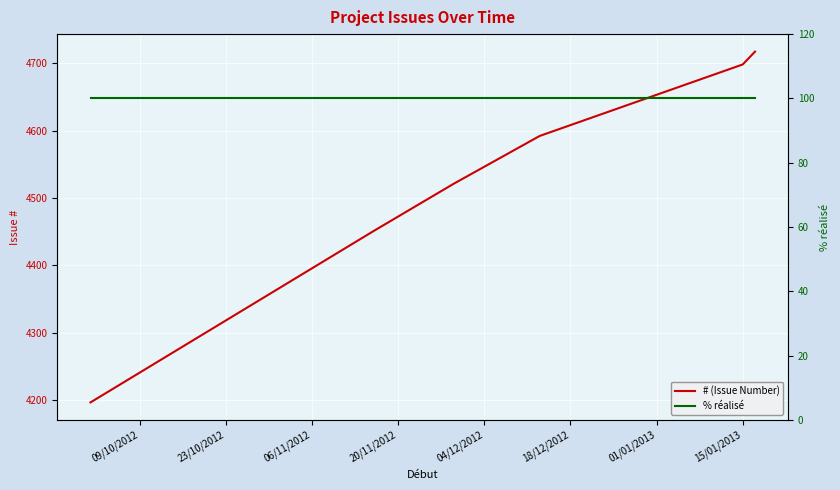

True or false: # (Issue Number) has a value of 2905 at 09/10/2012.

False